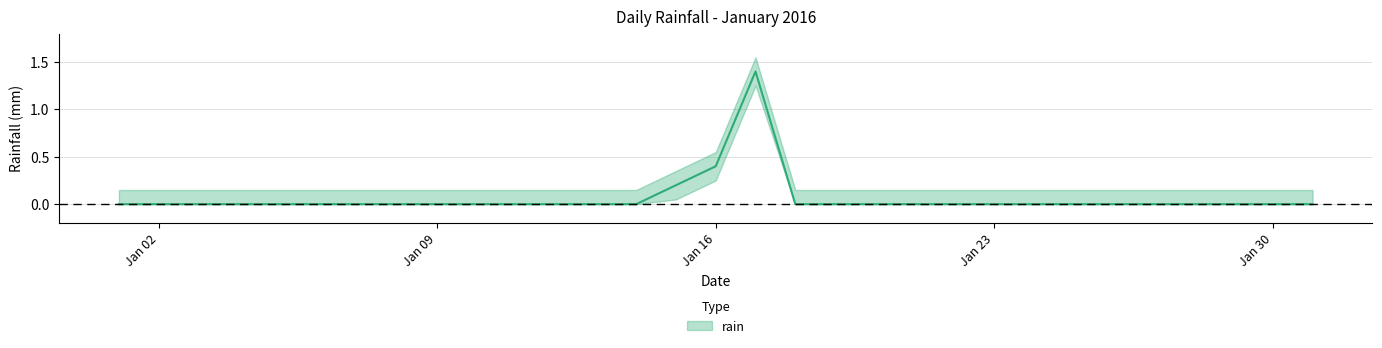

How many values are between 0 and 1?

30